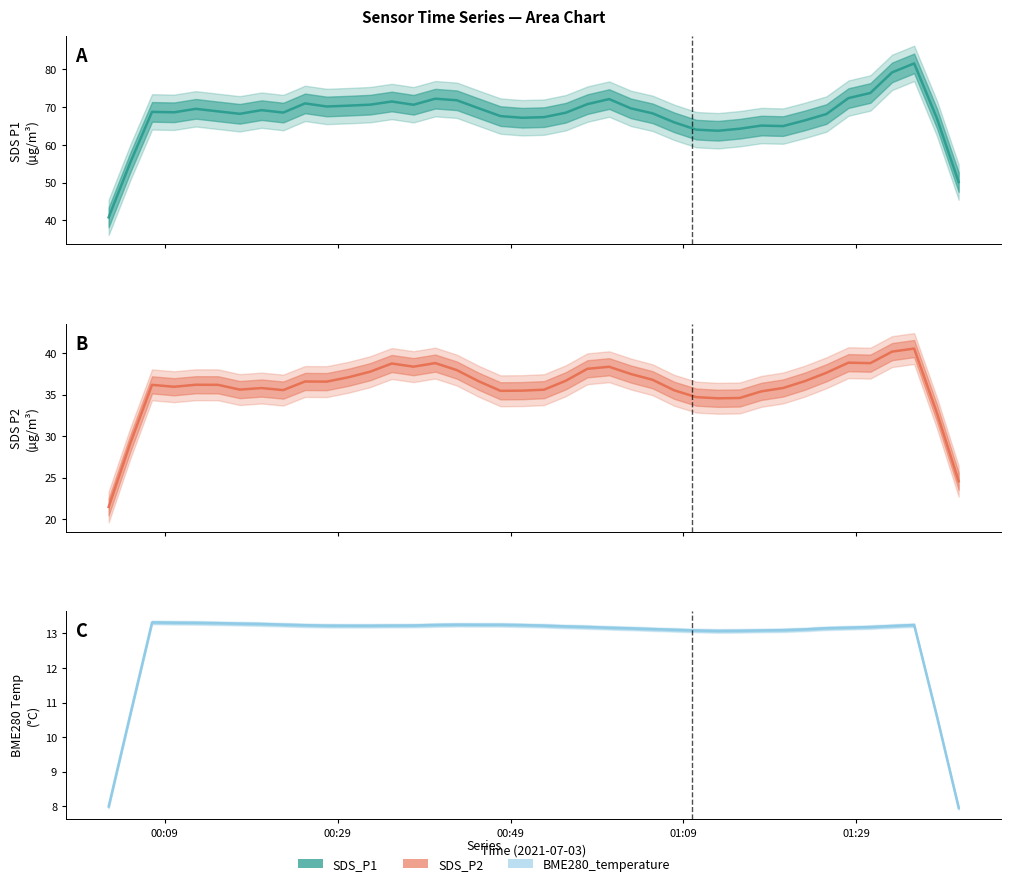

At which label is SDS_P1 closest to 73?

2021/07/03 00:55:23